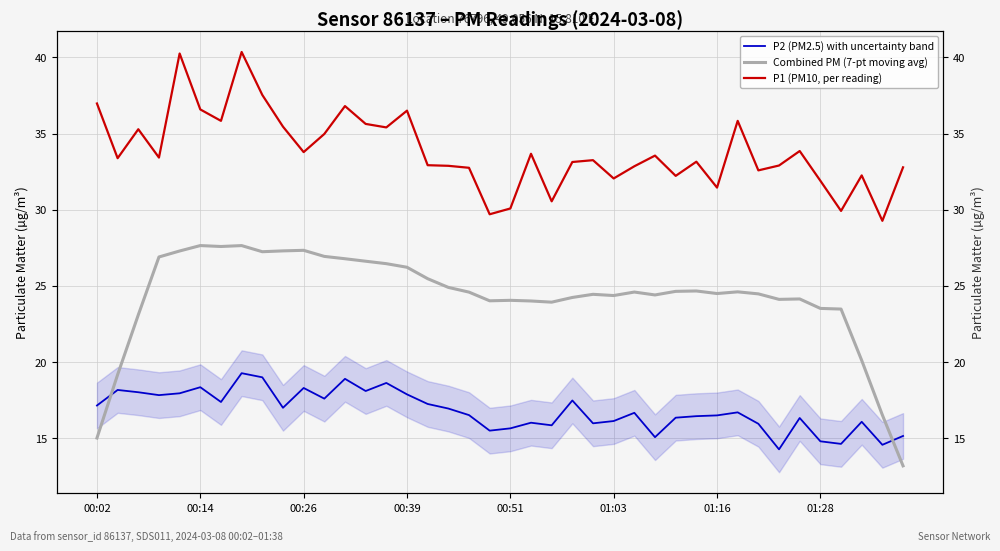

What is the maximum value shown in the chart?

40.4